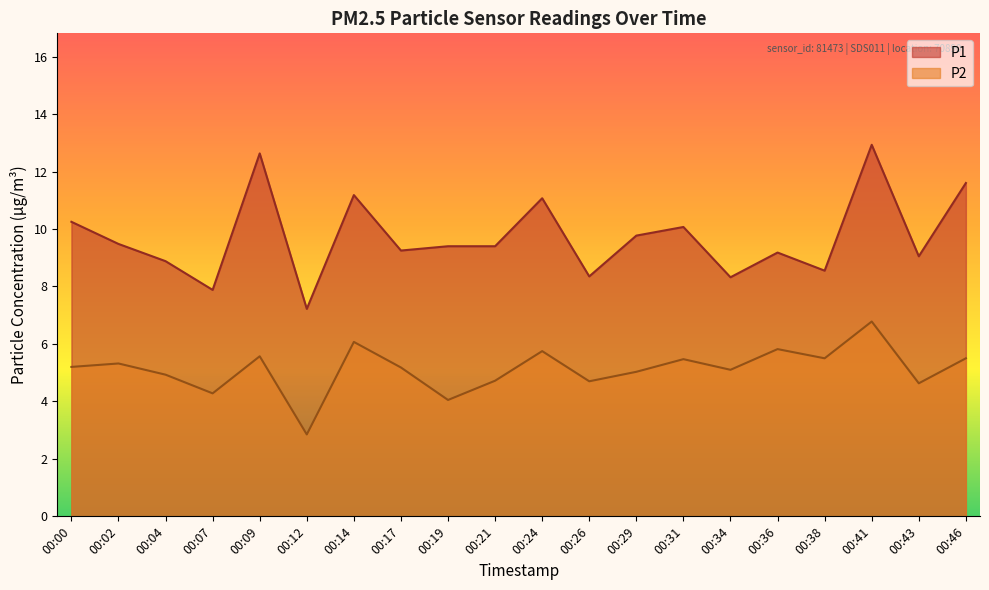

How many lines are shown in the chart?

2